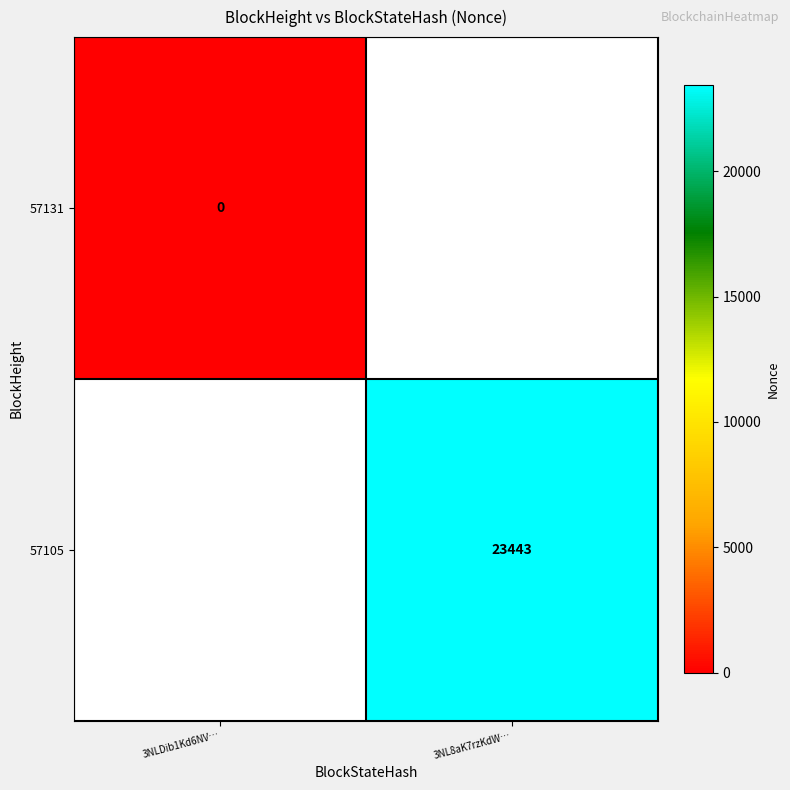

Is the value of 57105 at 3NL8aK7rzKdW… greater than the value of 57131 at 3NLDib1Kd6NV…?

Yes